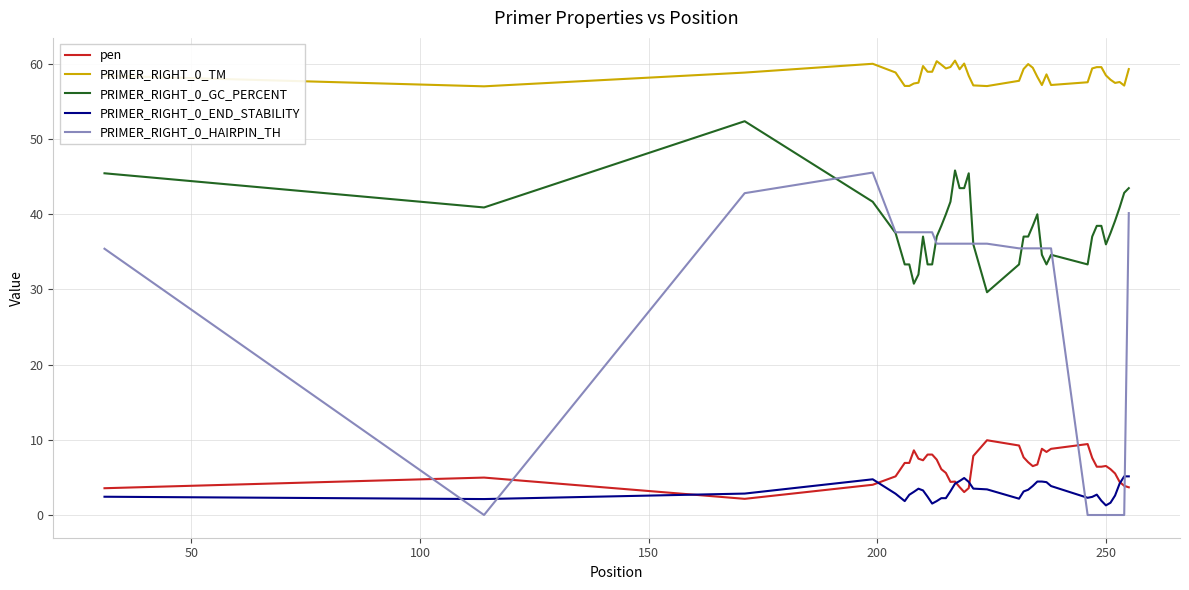

True or false: PRIMER_RIGHT_0_TM and PRIMER_RIGHT_0_GC_PERCENT cross at least once.

False